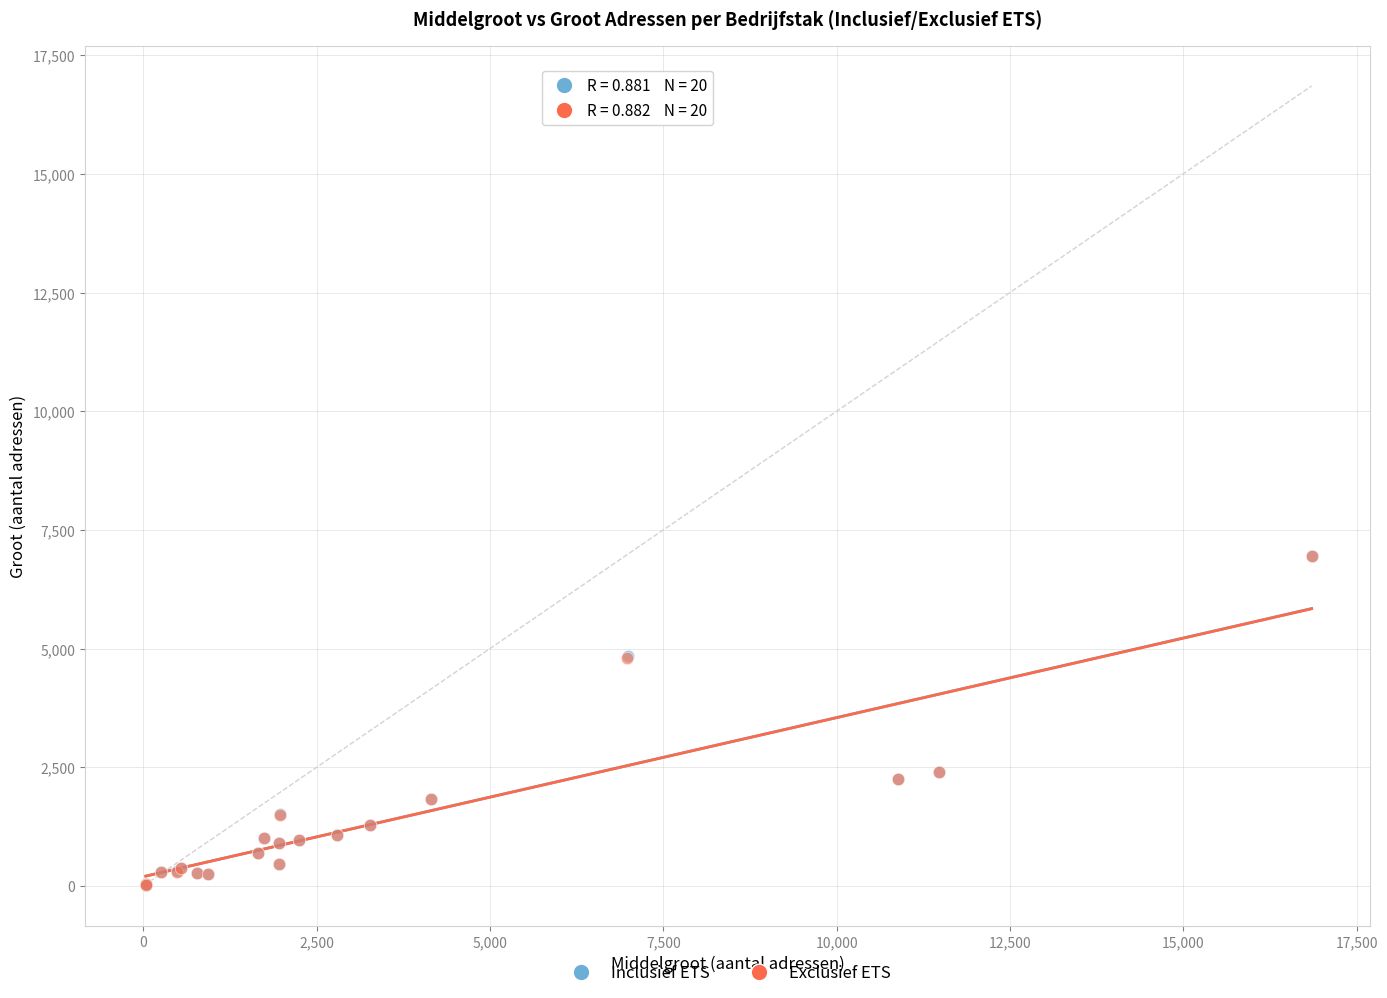

What are all the series names shown in the legend?

Inclusief ETS, Exclusief ETS